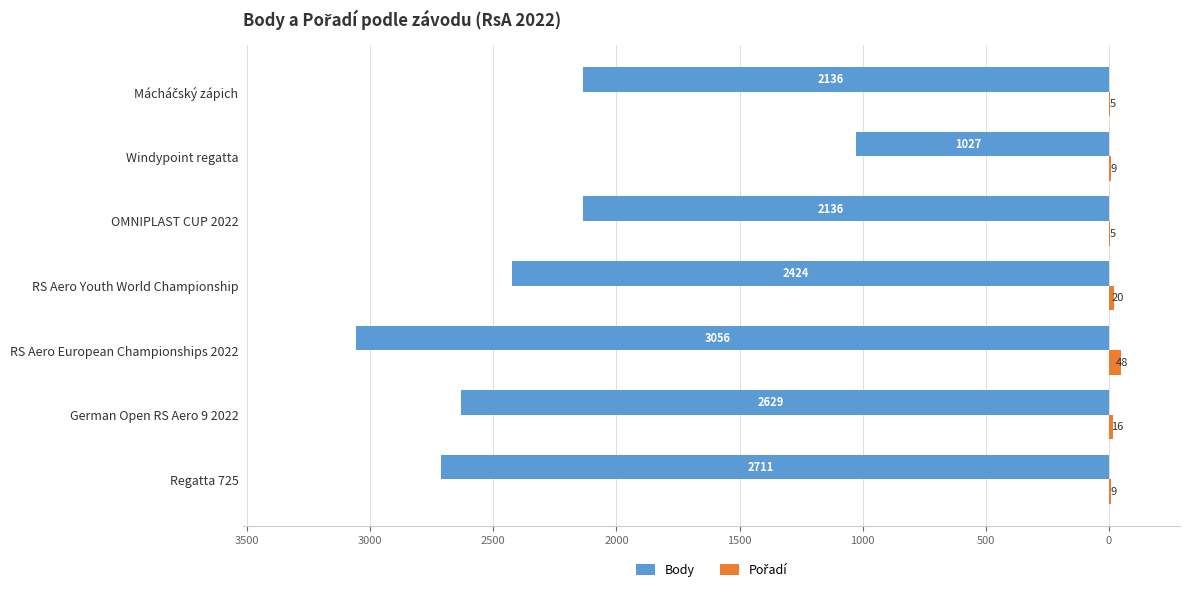

What is the sum of all Body values?

-16119